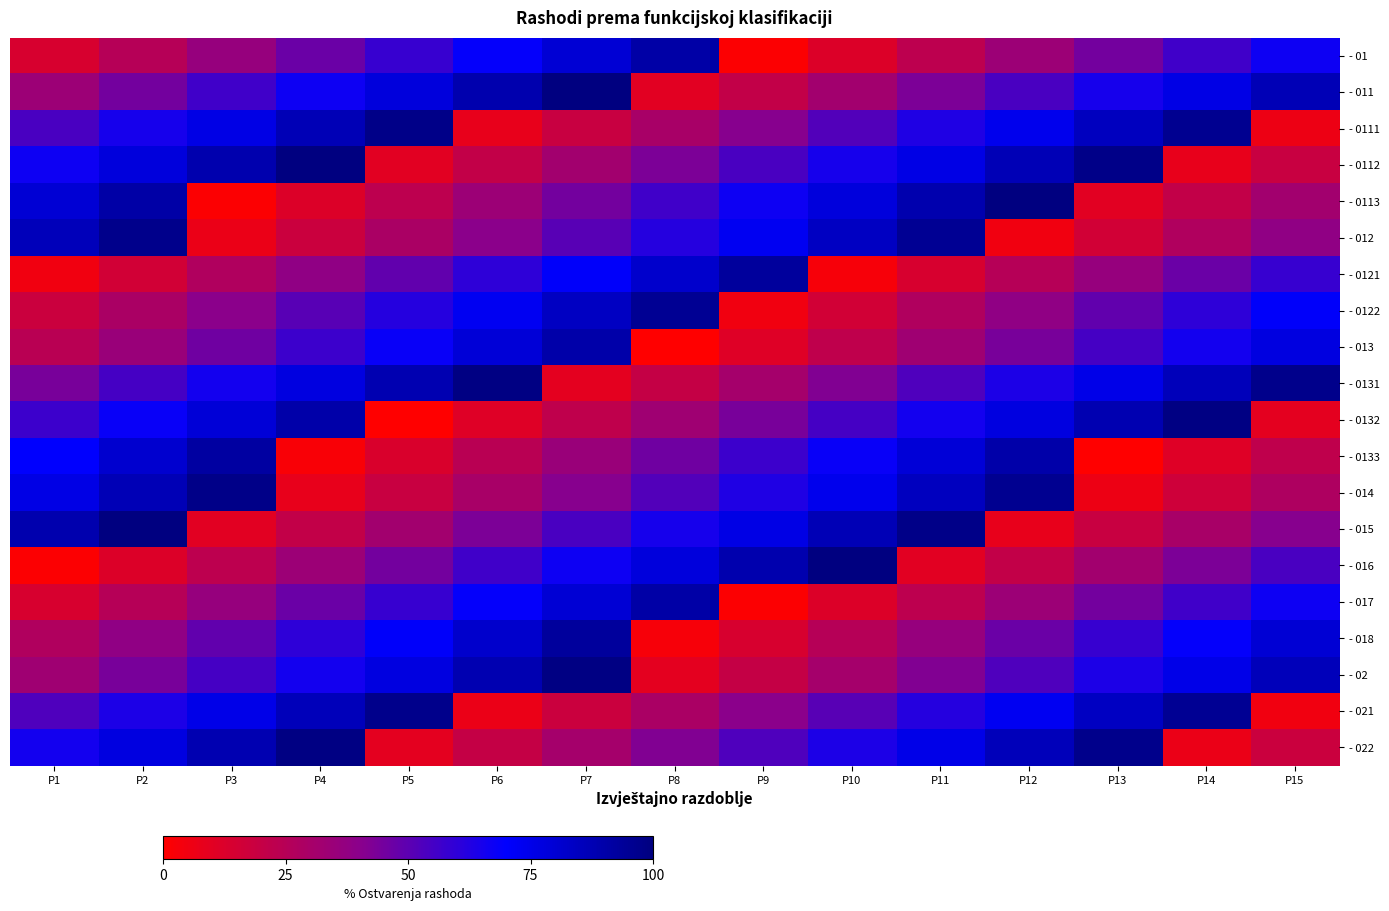

How many categories are shown in the chart?

15